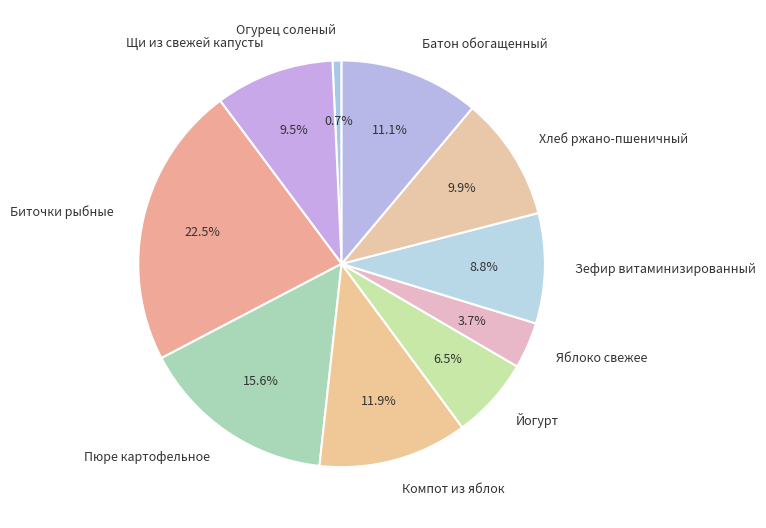

To the nearest percent, what is the average slice percentage?

10%